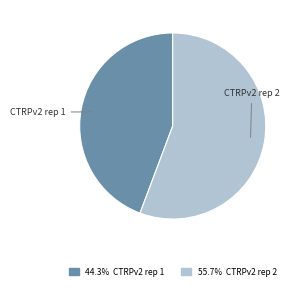

Is the sum of CTRPv2 rep 1 and CTRPv2 rep 2 greater than half?

Yes